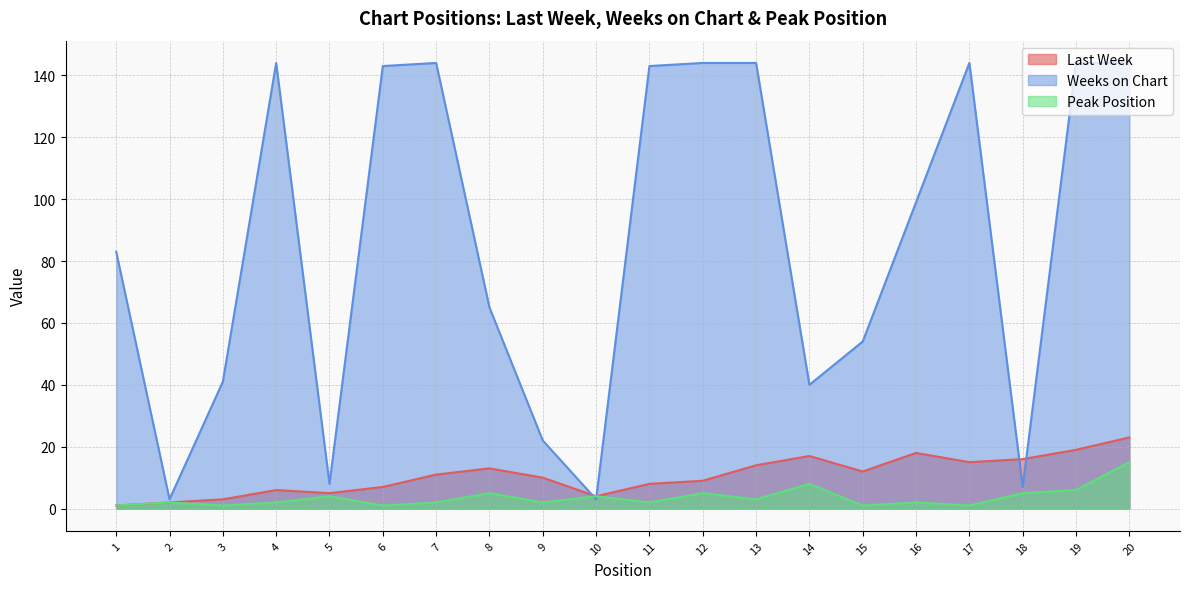

What is the minimum value shown in the chart?

1